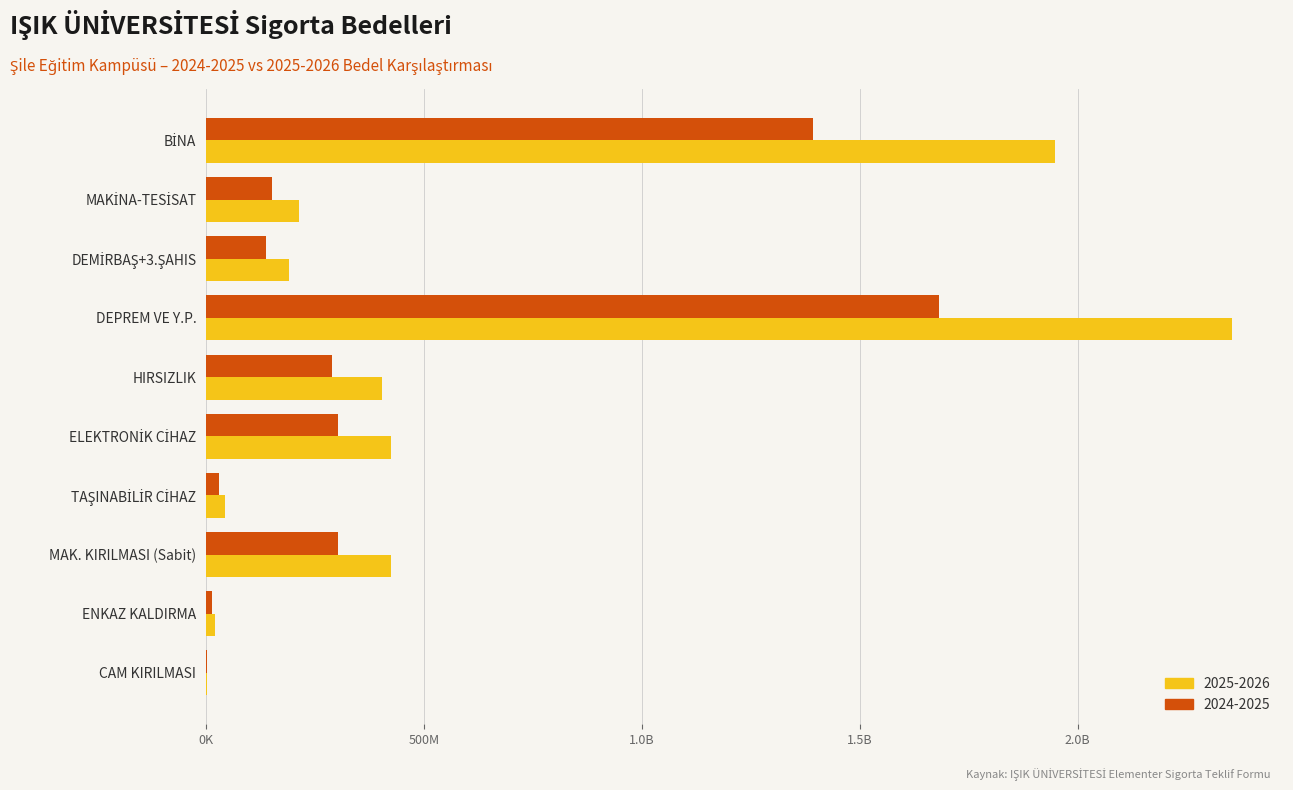

What are all the series names shown in the legend?

2025-2026, 2024-2025